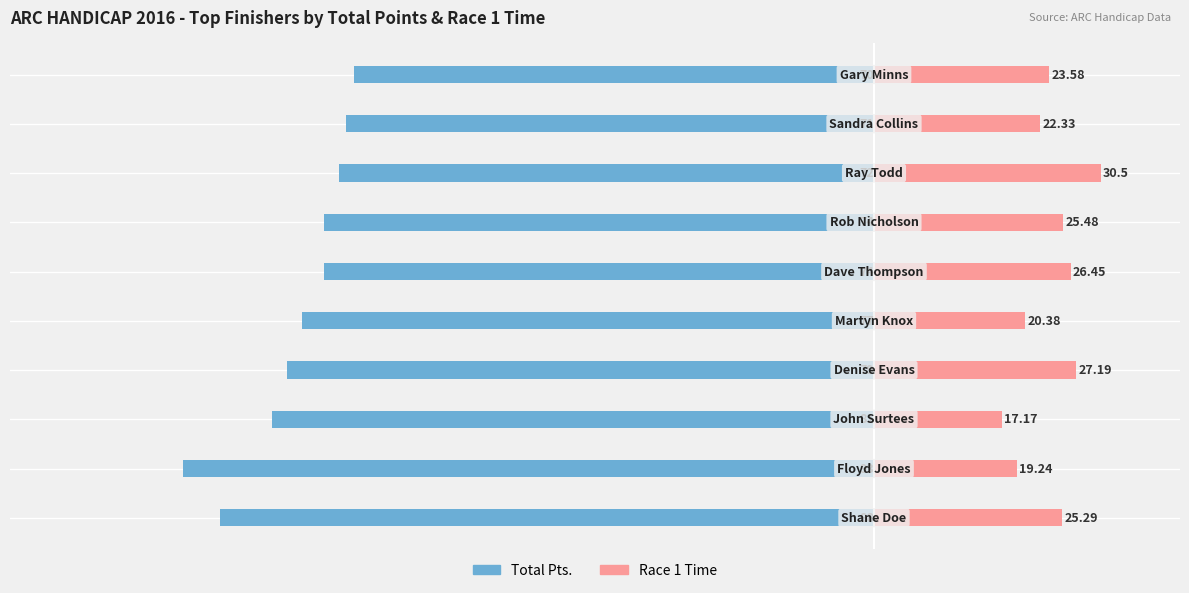

How many categories are shown in the chart?

10